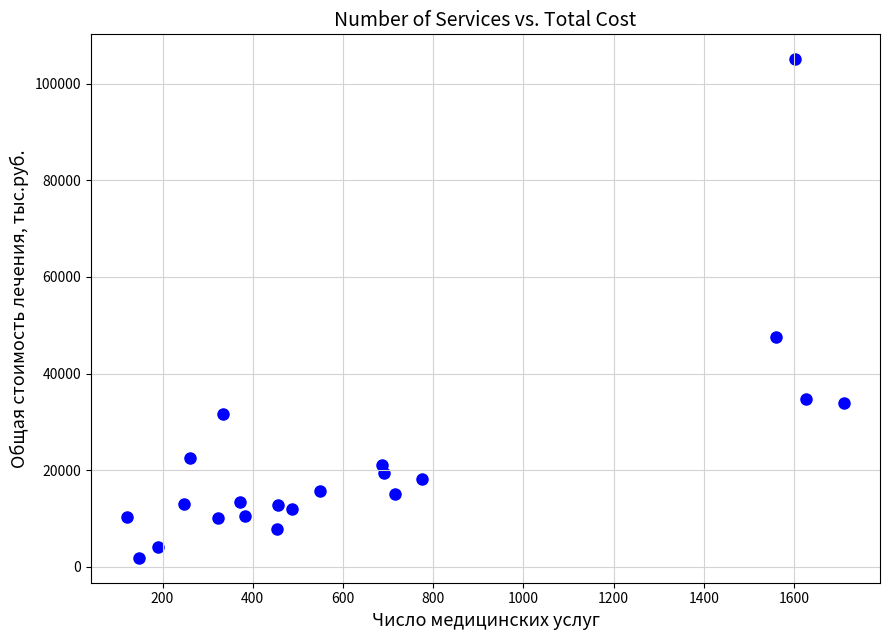

What is the range of Y values (max minus min)?

103149.7